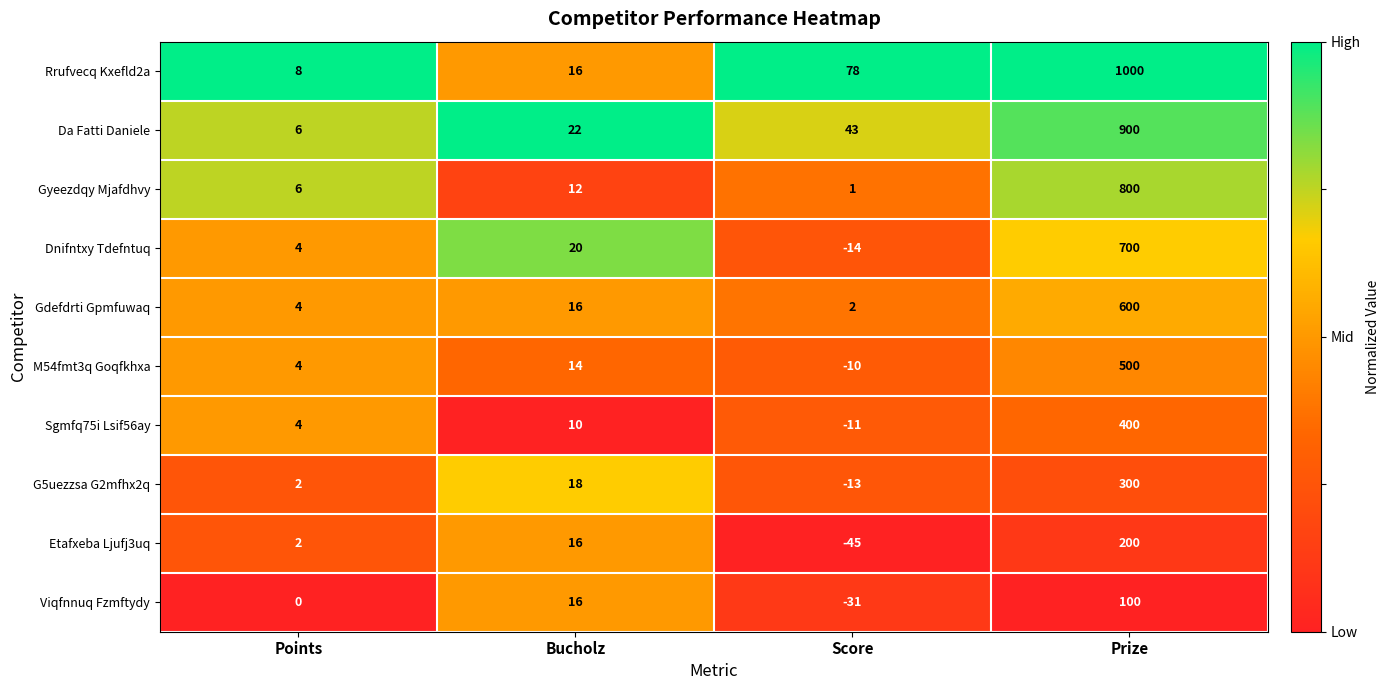

Between Score and Prize, which series saw the biggest shift?

Rrufvecq Kxefld2a